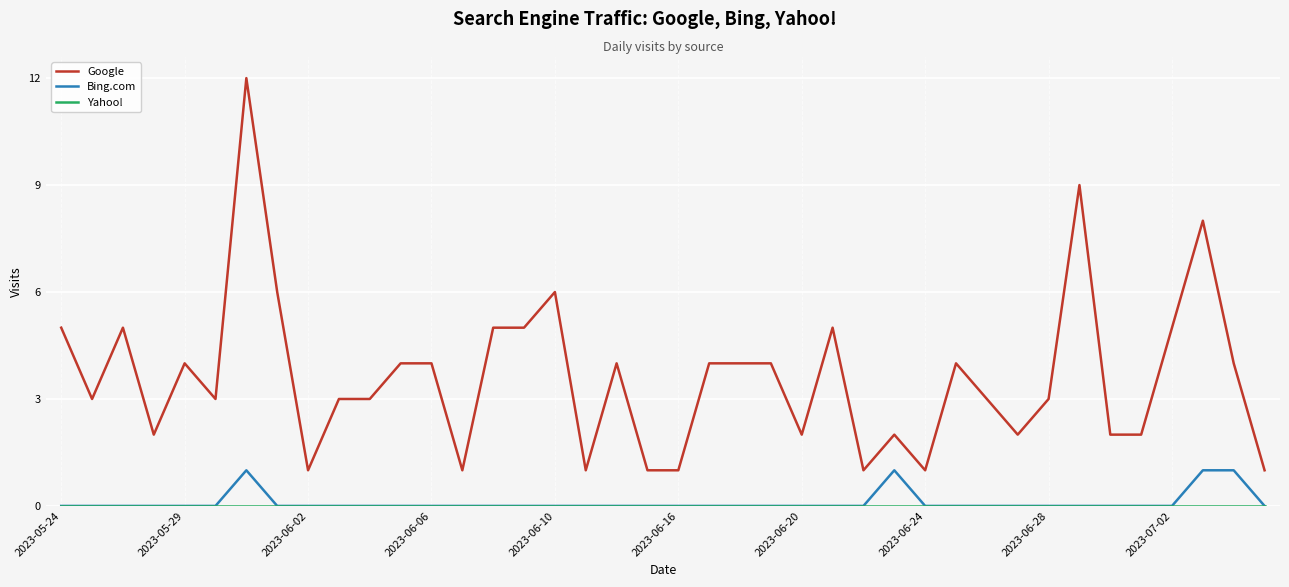

Which series has the largest total across all categories?

Google